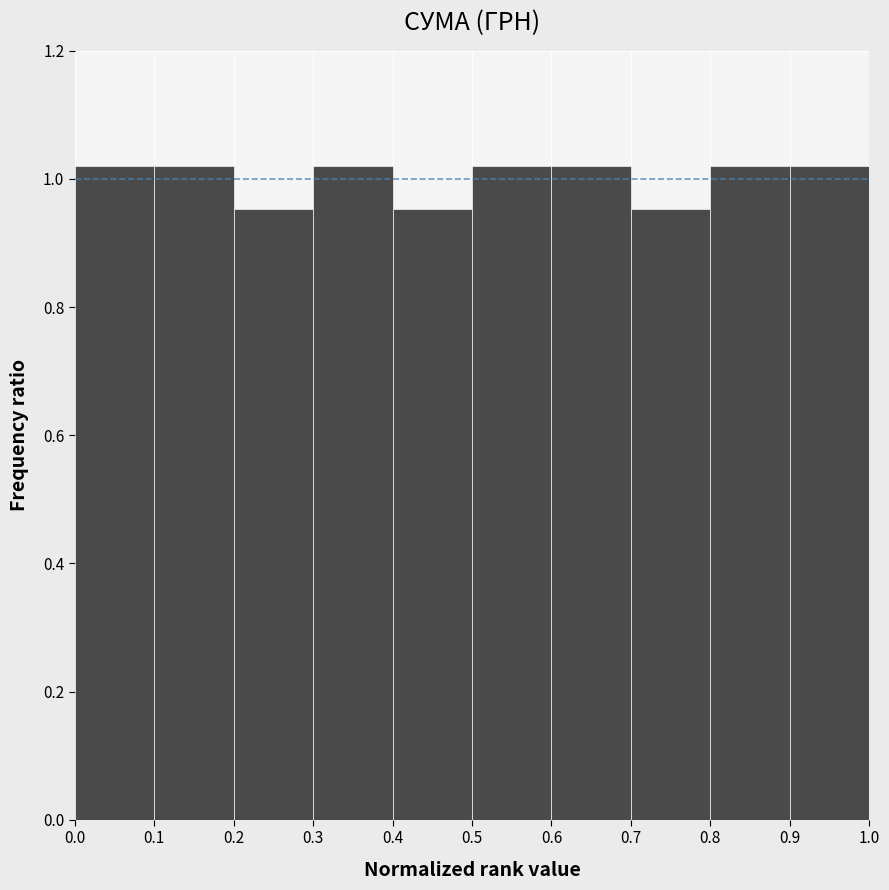

Reading left to right, transcribe this chart: for each bar, give the range it covers on the x-axis and its height. The values are not printed on the chart, so give them approximately, as read against the axis.

0.0 to 0.1: 1.02
0.1 to 0.2: 1.02
0.2 to 0.3: 0.96
0.3 to 0.4: 1.02
0.4 to 0.5: 0.96
0.5 to 0.6: 1.02
0.6 to 0.7: 1.02
0.7 to 0.8: 0.96
0.8 to 0.9: 1.02
0.9 to 1.0: 1.02